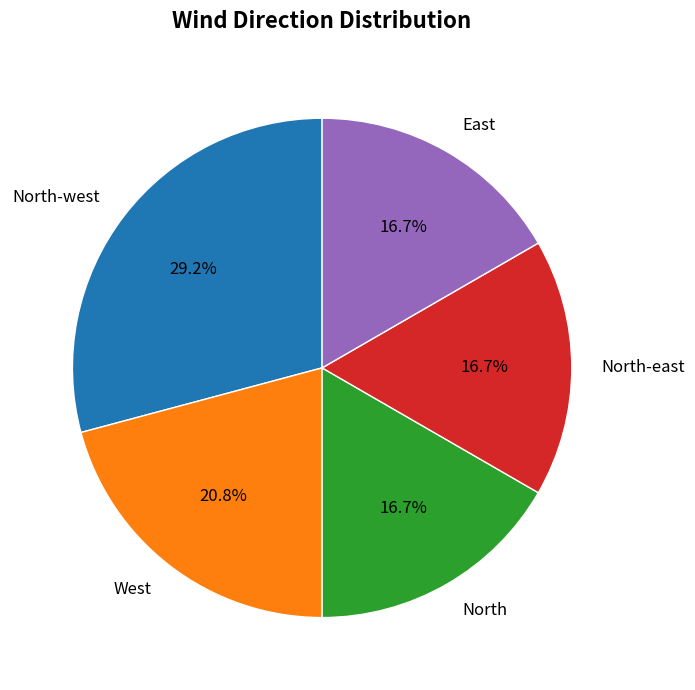

Does any single category account for the majority?

No